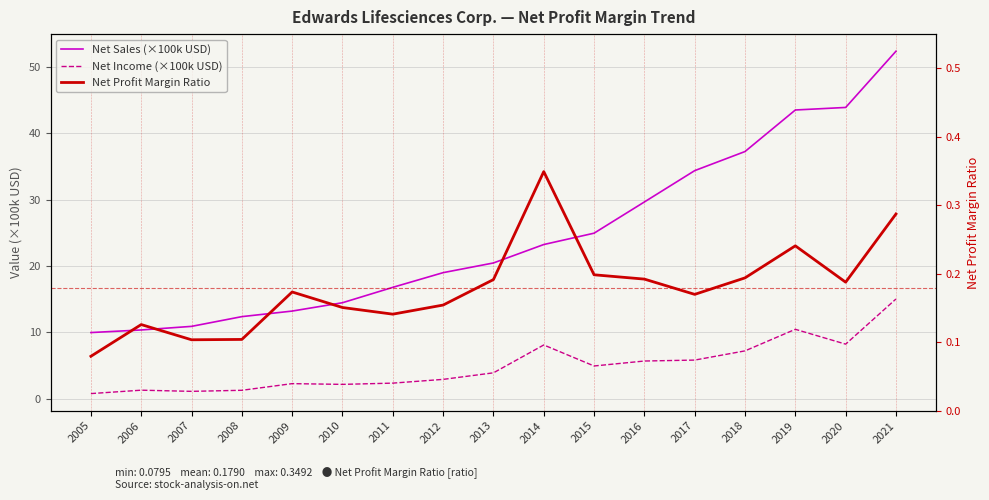

True or false: Net Profit Margin Ratio has more than 1 interior local peaks.

True